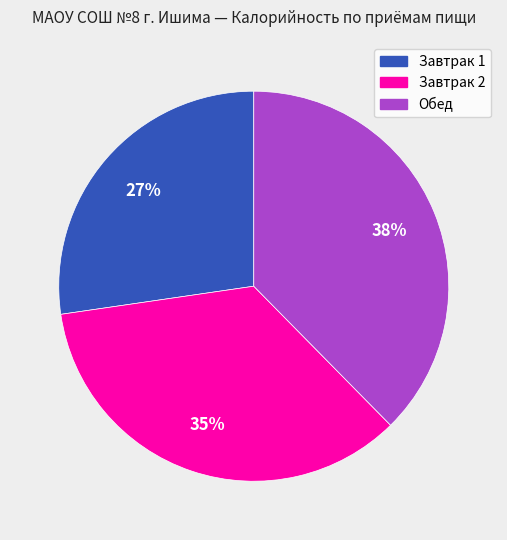

How many slices are in this pie chart?

3